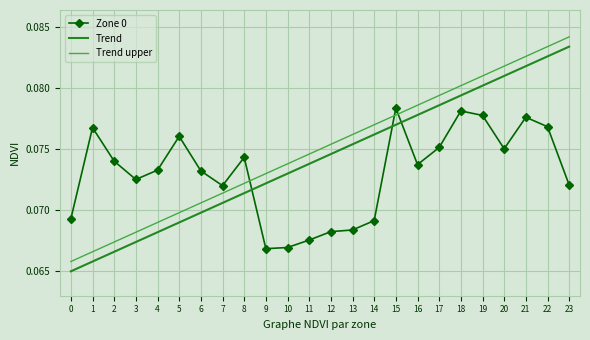

True or false: Trend upper has a value of 0.0 at 22.

False